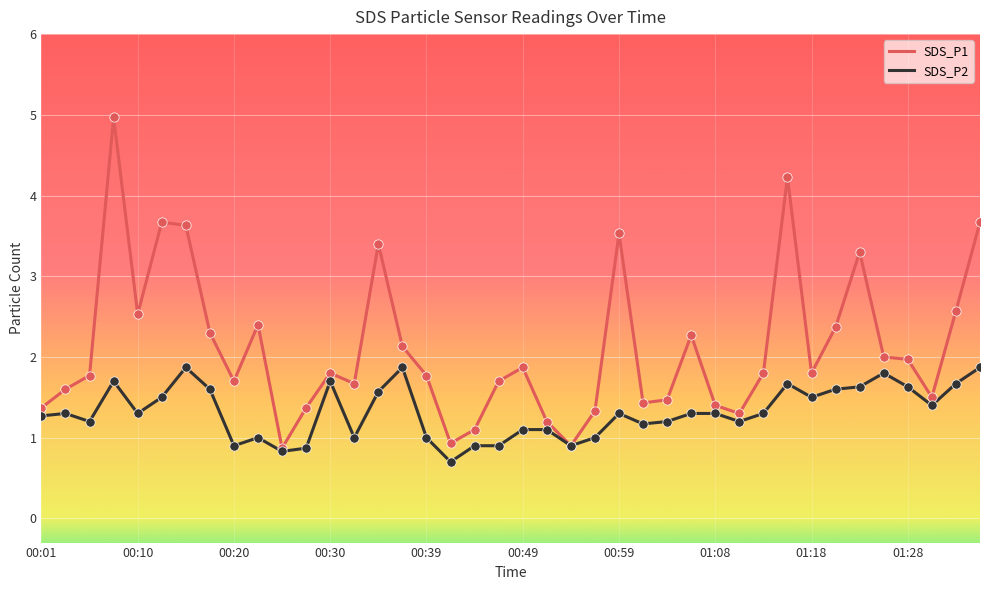

At how many categories does at least one series exceed 0?

40